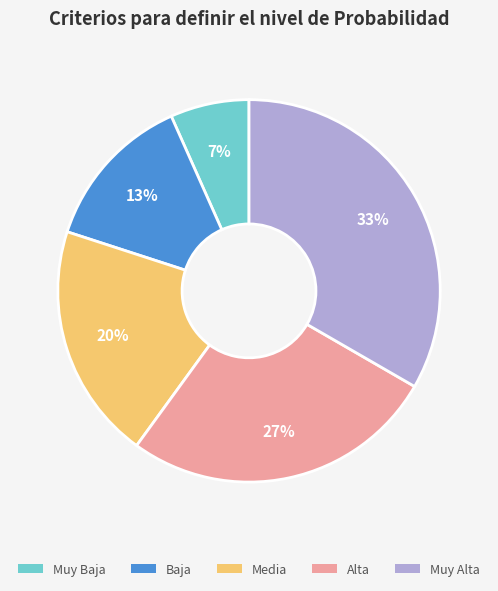

To the nearest percent, what is the average slice percentage?

20%